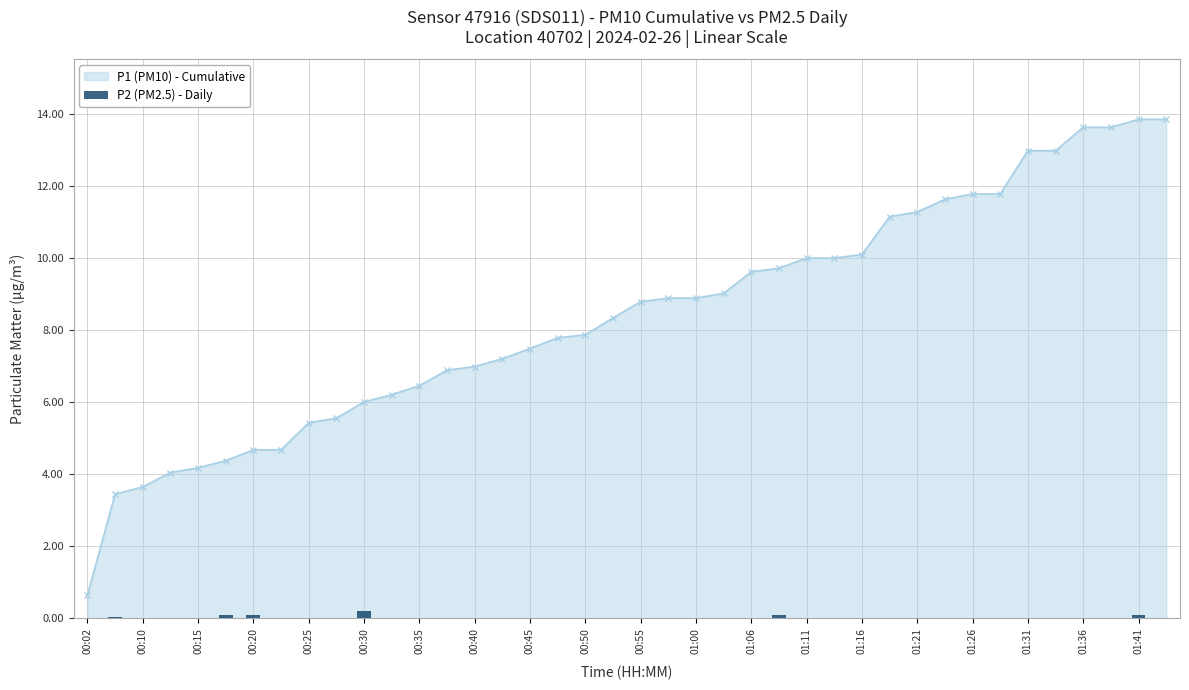

The P1 (PM10) - Cumulative series shows 12.1 at 00:40. True or false?

False